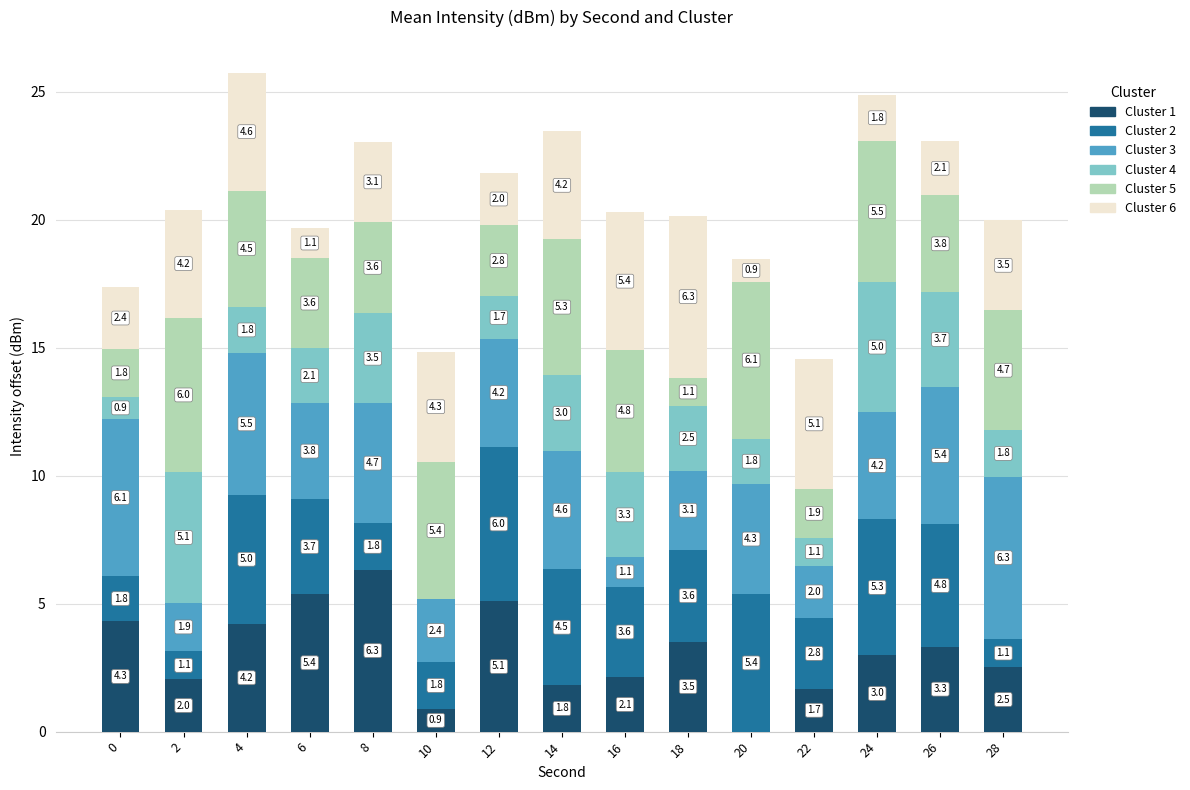

What is the maximum value for Cluster 1?

6.3